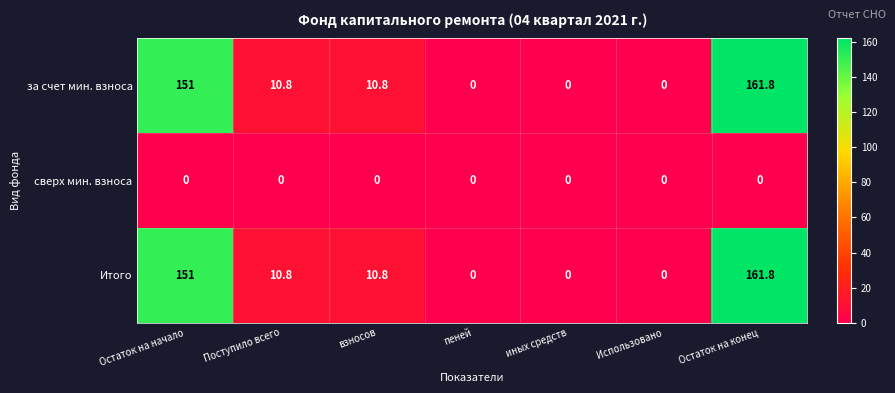

What is the sum of the Итого values at Поступило всего and пеней?

10.8